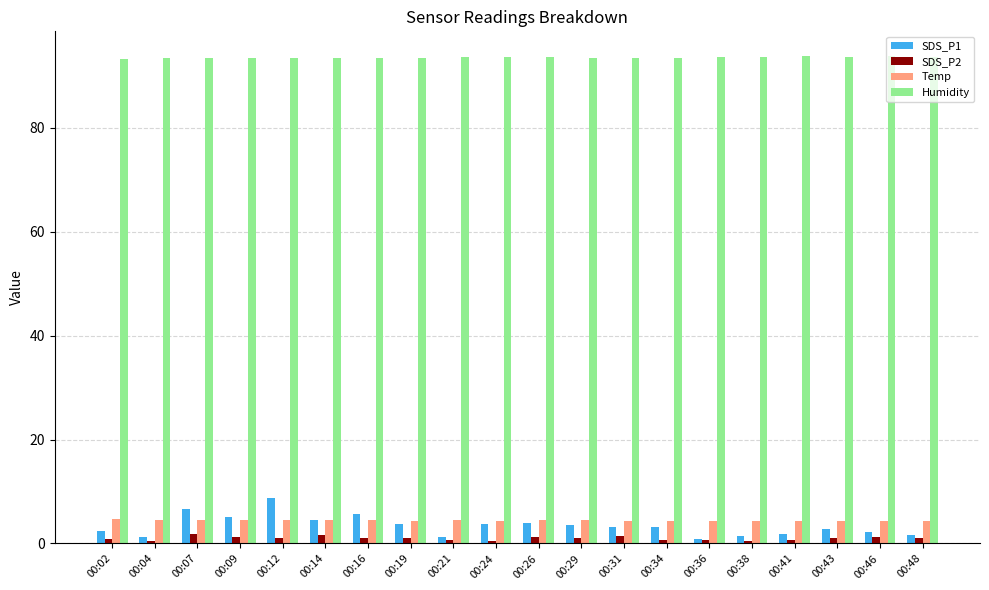

What is the spread (max minus min) of values at 00:12?

92.5